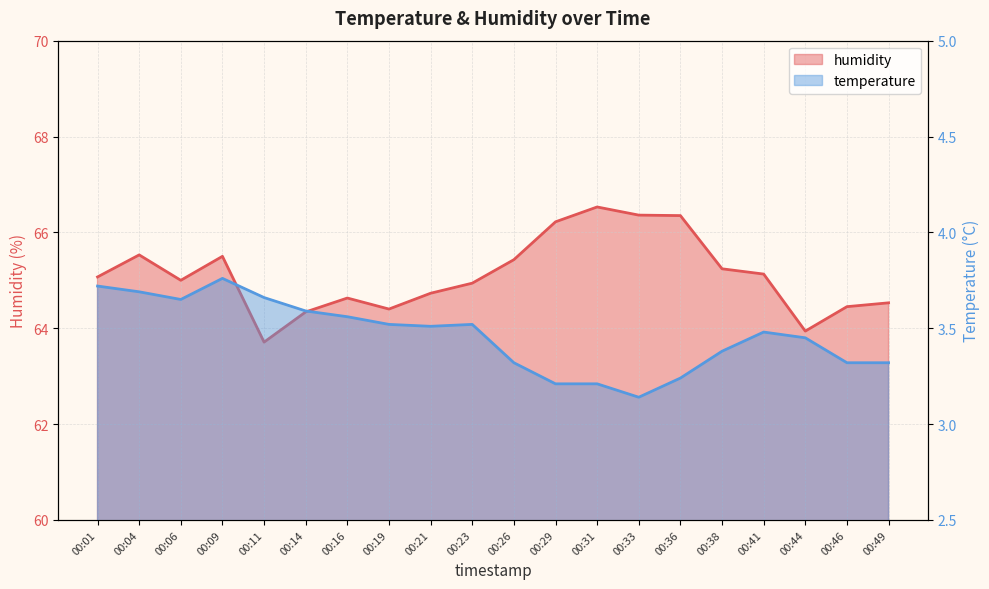

List the labels in order of temperature value, smallest first.

00:33, 00:29, 00:31, 00:36, 00:26, 00:46, 00:49, 00:38, 00:44, 00:41, 00:21, 00:19, 00:23, 00:16, 00:14, 00:06, 00:11, 00:04, 00:01, 00:09